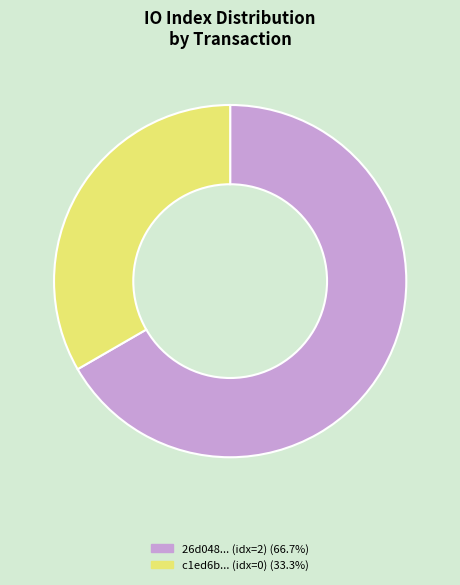

Does any single category account for the majority?

Yes